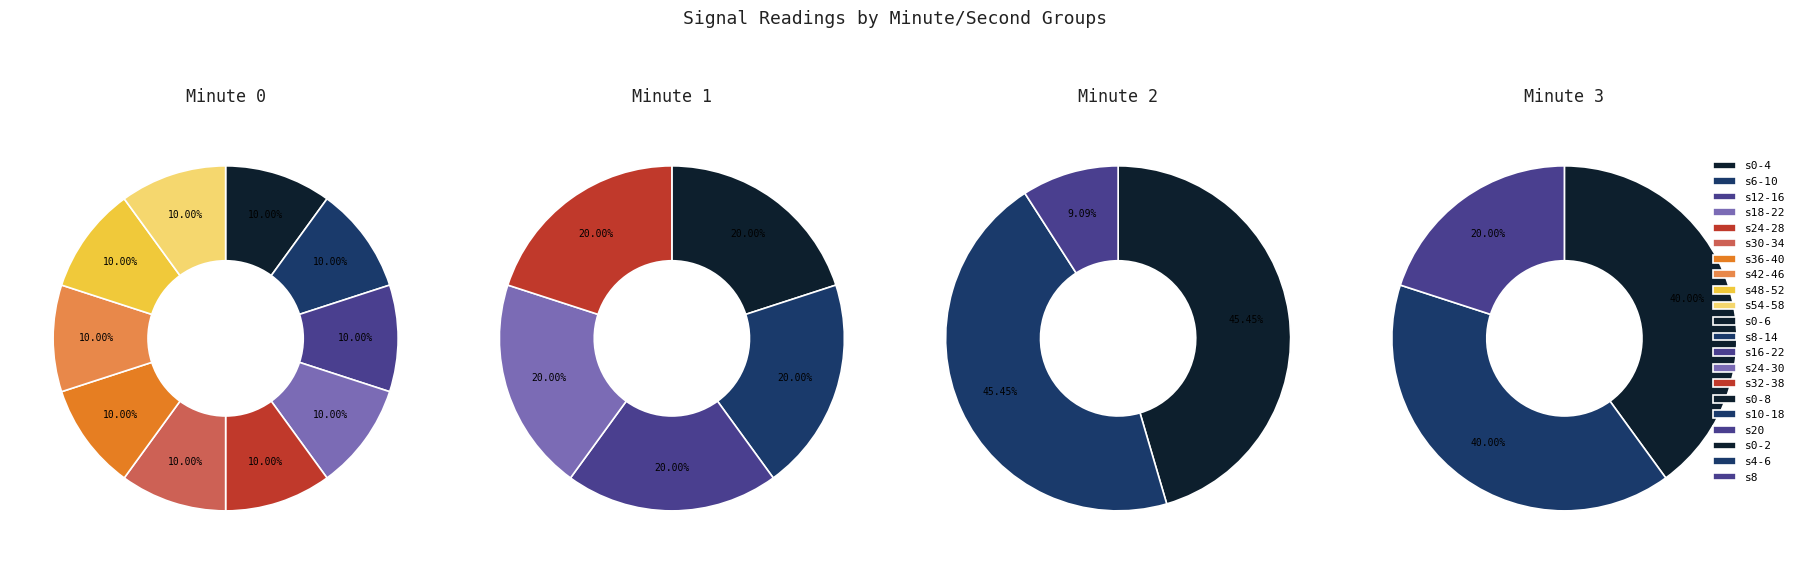

Do 12 and 0 together represent more than half of the pie?

Yes